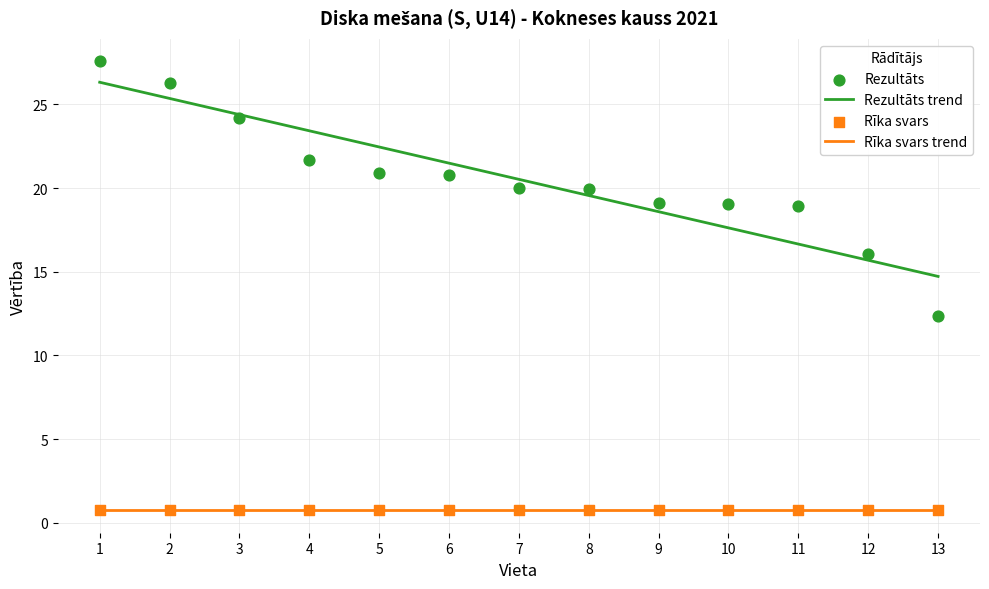

What is the change in value from 5 to 7?

-0.9